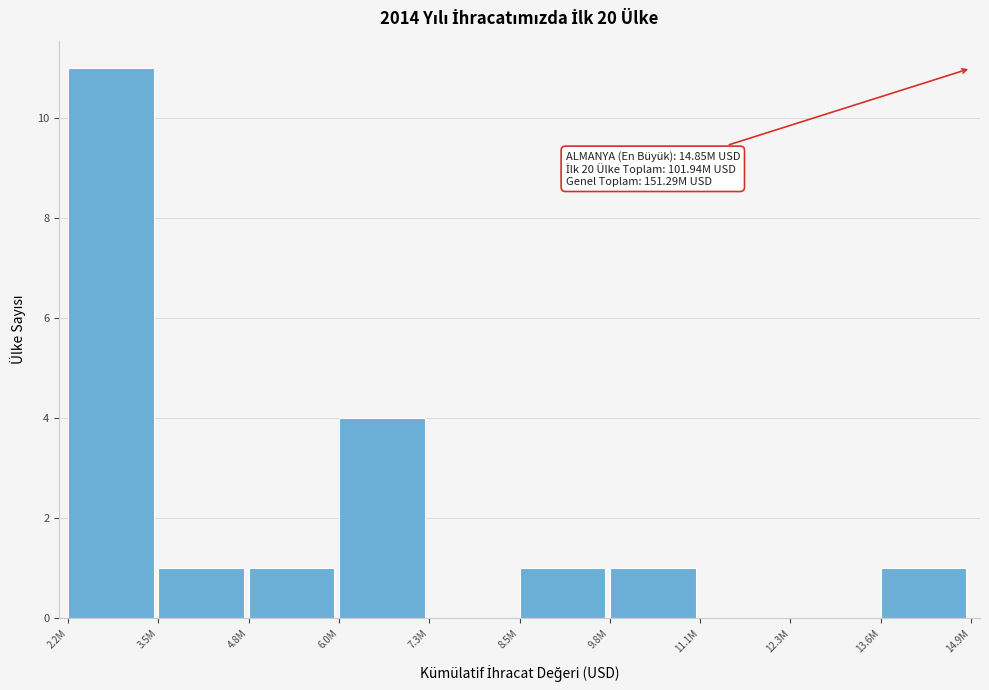

Reading left to right, transcribe all the data shown in this chart.

2.2M=11	3.5M=1	4.8M=1	6.0M=4	7.3M=0	8.5M=1	9.8M=1	11.1M=0	12.3M=0	13.6M=1